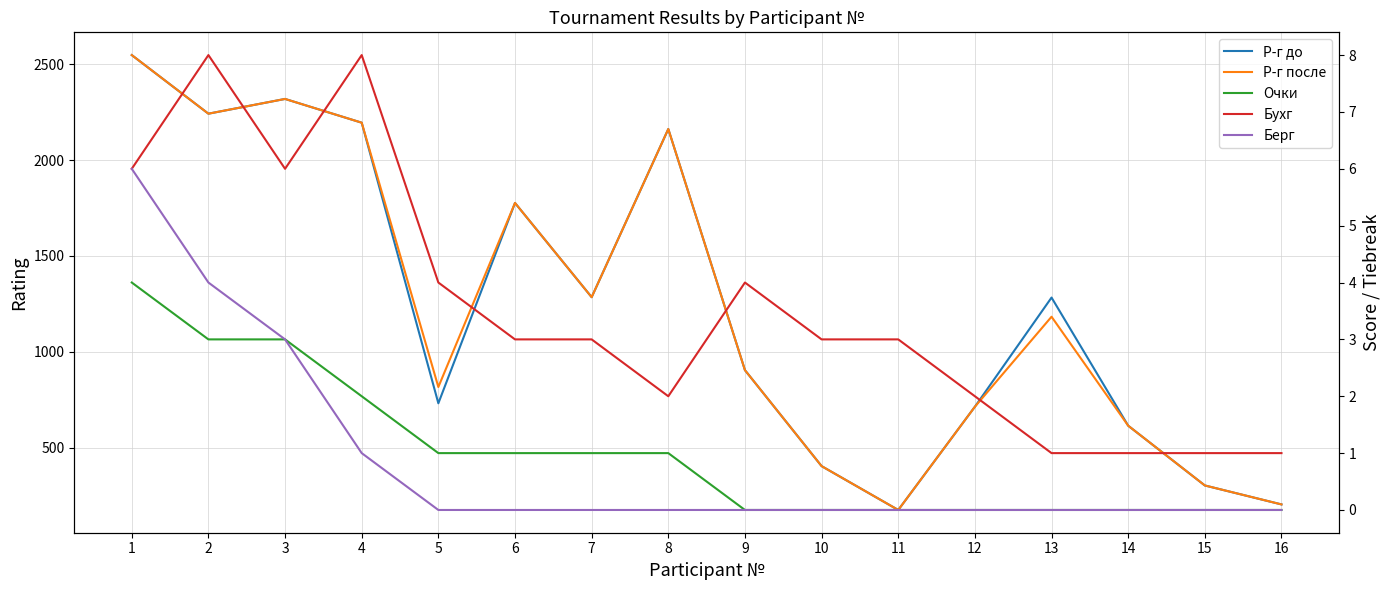

Reading left to right, transcribe all the data shown in this chart.

Р-г до: 2549	2243	2320	2196	731	1777	1285	2163	904	403	174	713	1283	614	302	203
Р-г после: 2549	2243	2320	2196	816	1777	1285	2163	904	403	174	713	1183	614	302	203
Очки: 4	3	3	2	1	1	1	1	0	0	0	0	0	0	0	0
Бухг: 6	8	6	8	4	3	3	2	4	3	3	2	1	1	1	1
Берг: 6	4	3	1	0	0	0	0	0	0	0	0	0	0	0	0